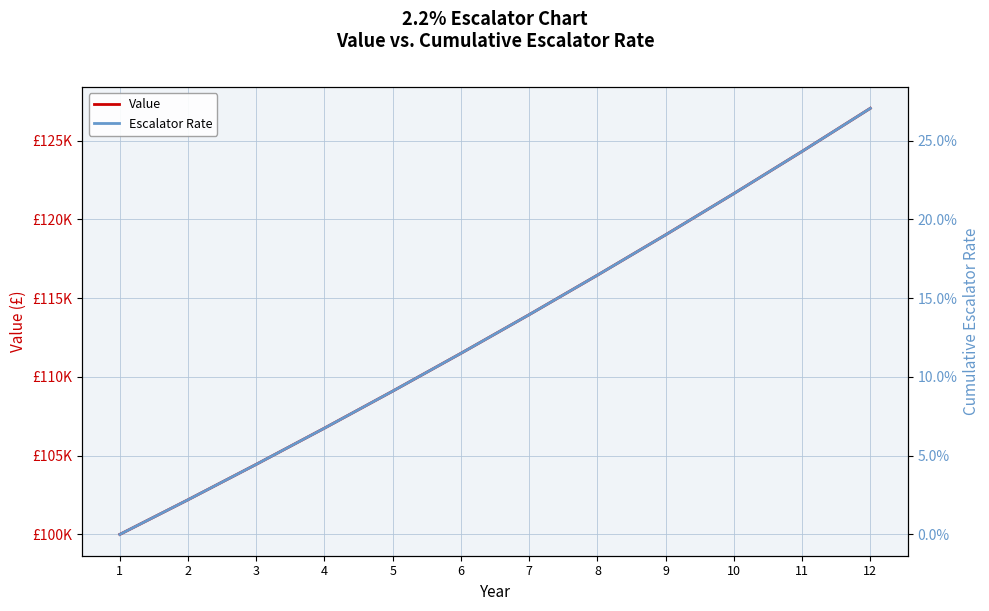

True or false: Value has a value of 188144.8 at 11.

False